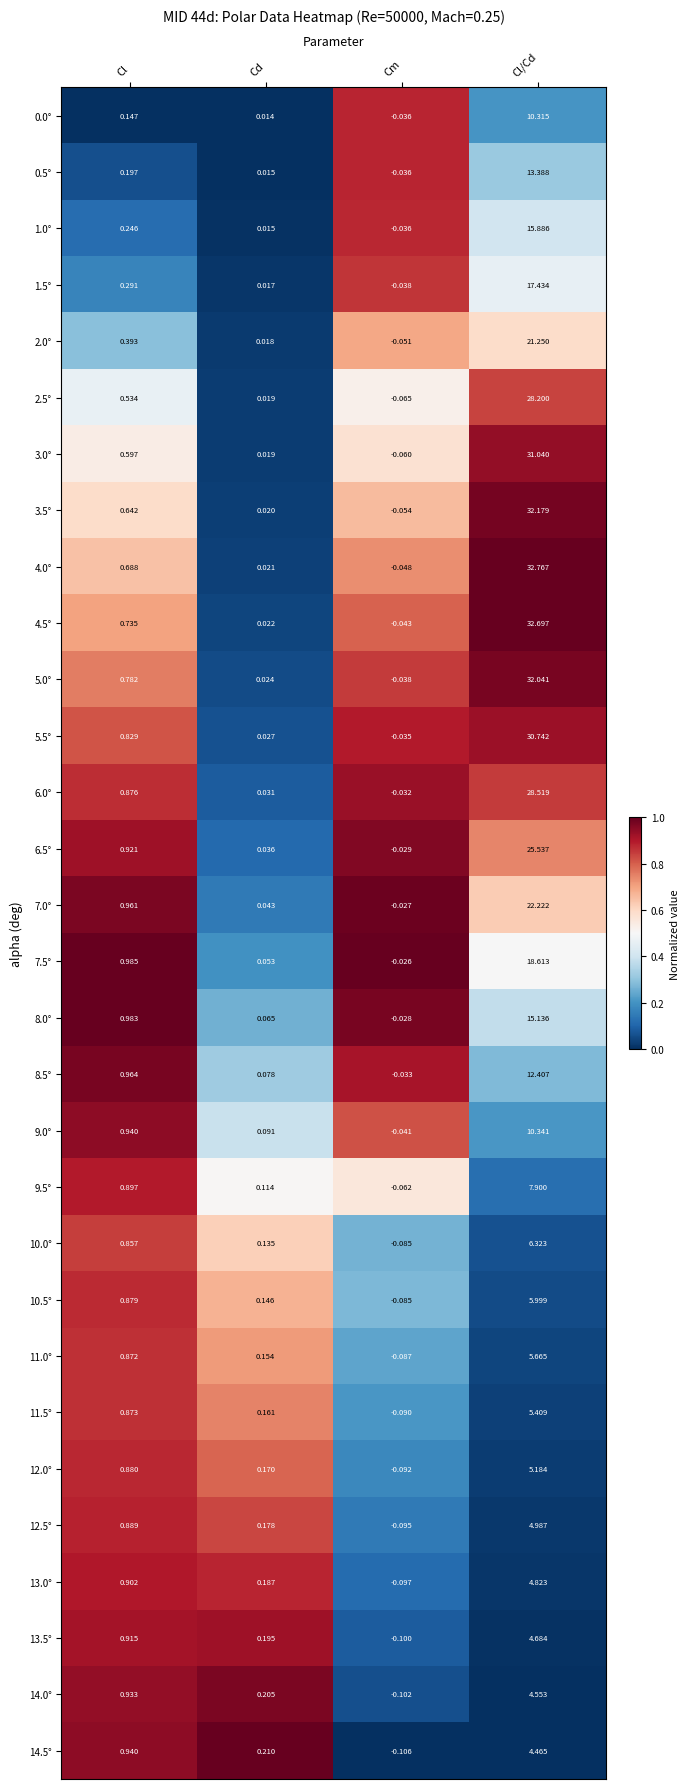

Is the value of 14.5° at Cl greater than the value of 1.0° at Cl/Cd?

No